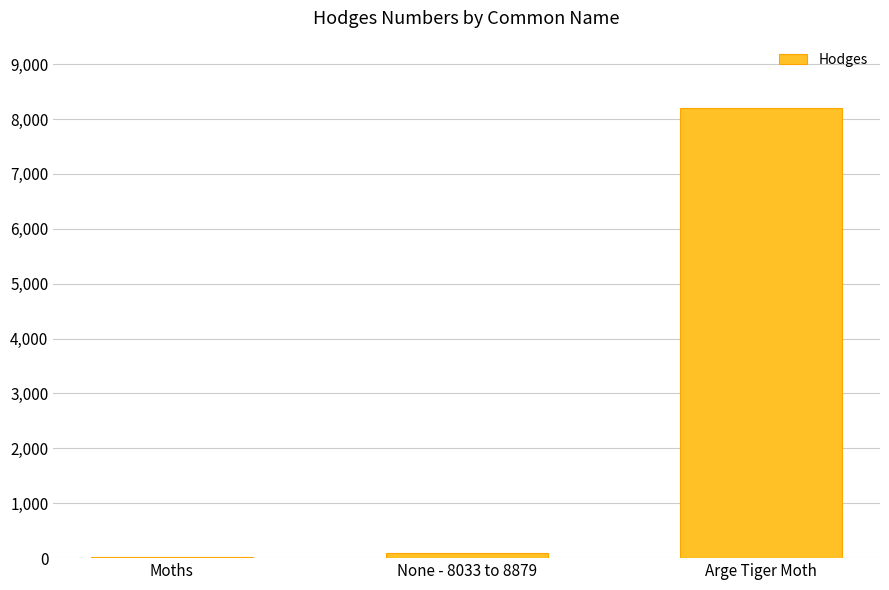

What is the approximate value at None - 8033 to 8879?

93.2